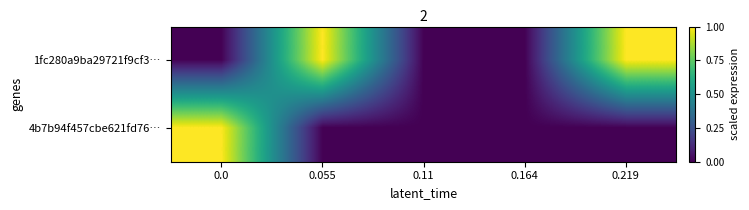

What is the total value across all series at 0.0?

1